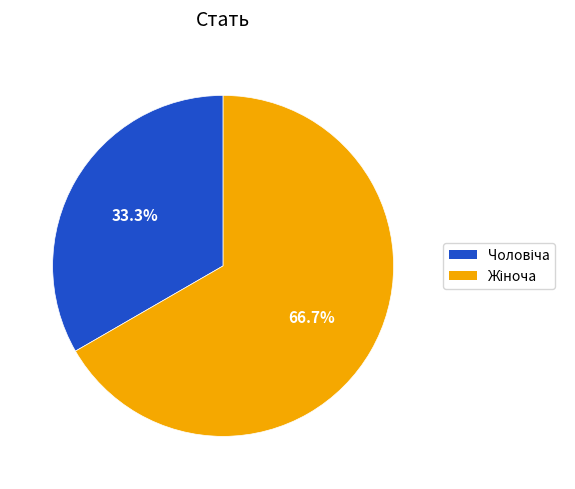

Does any single category account for the majority?

Yes